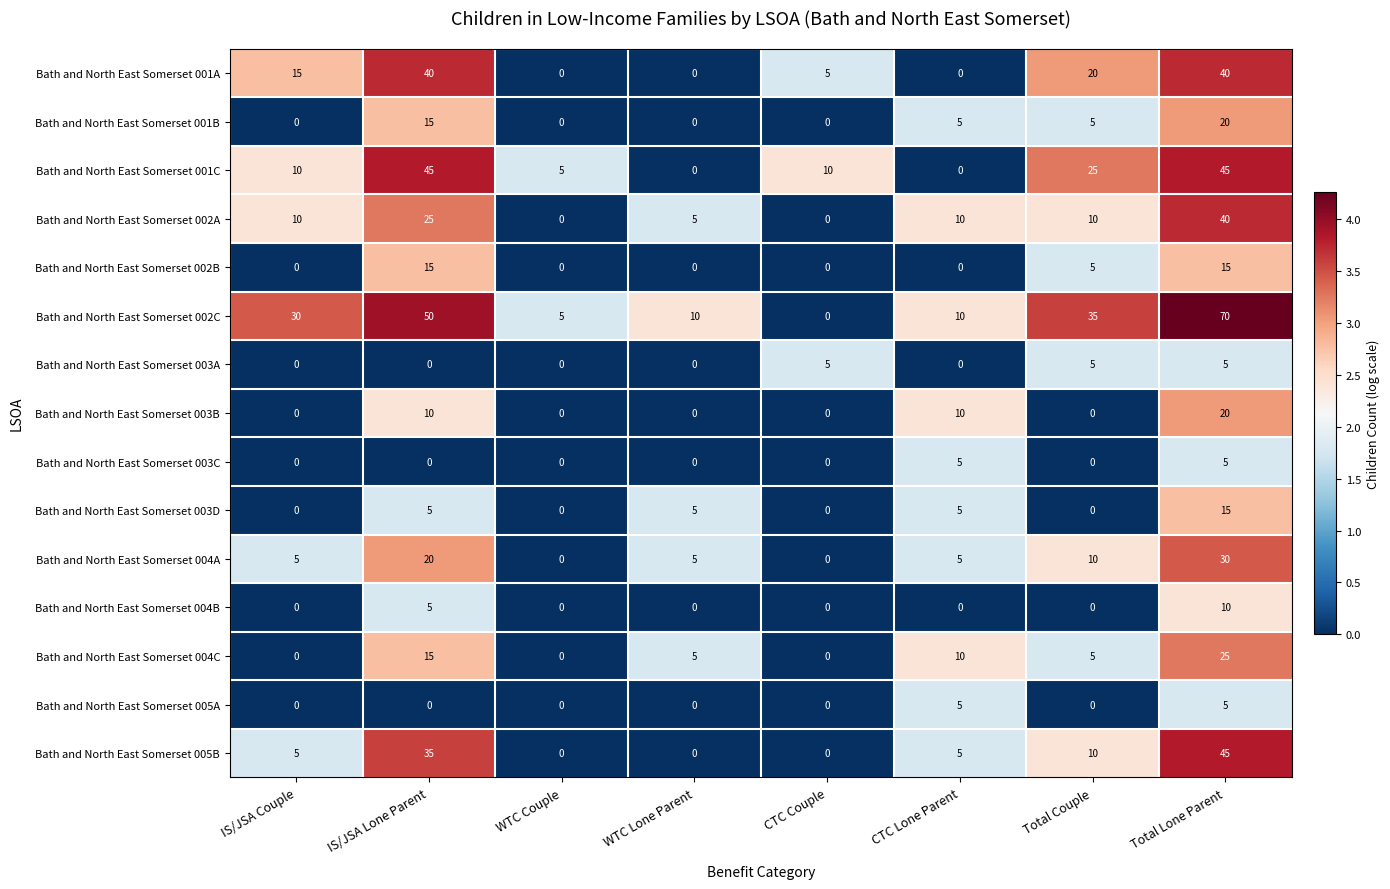

What is the difference between the highest and lowest values at WTC Couple?

5